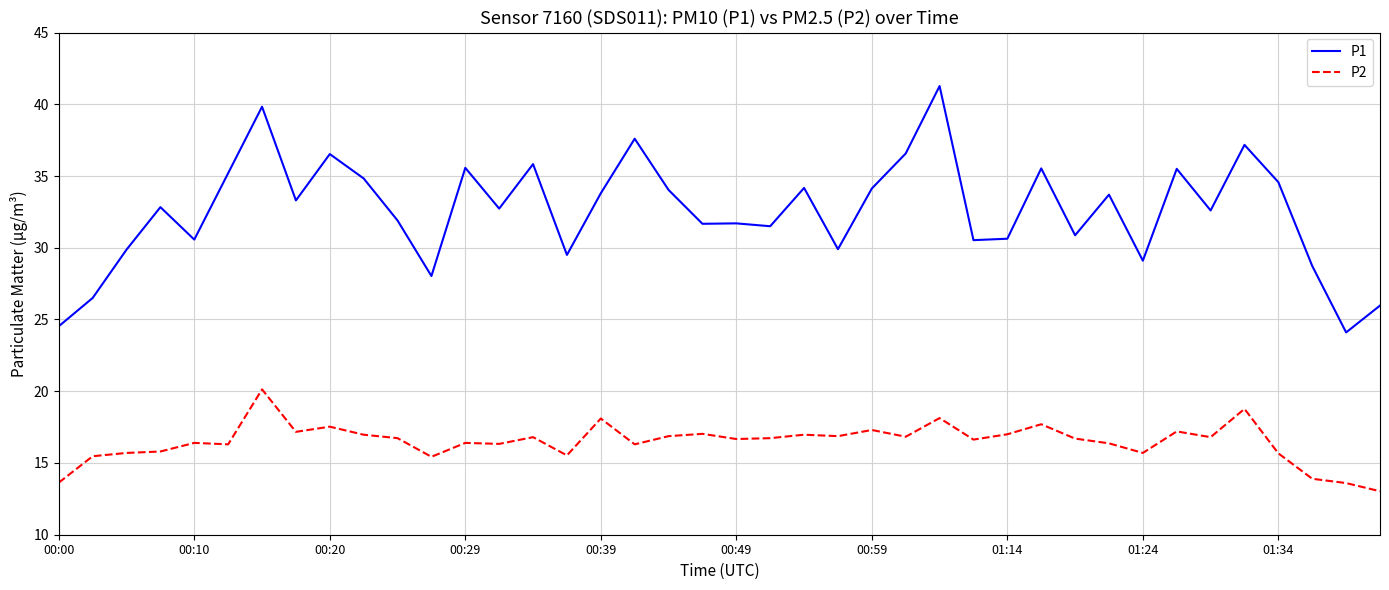

What is the difference between the maximum and minimum values in the P1 series?

17.2